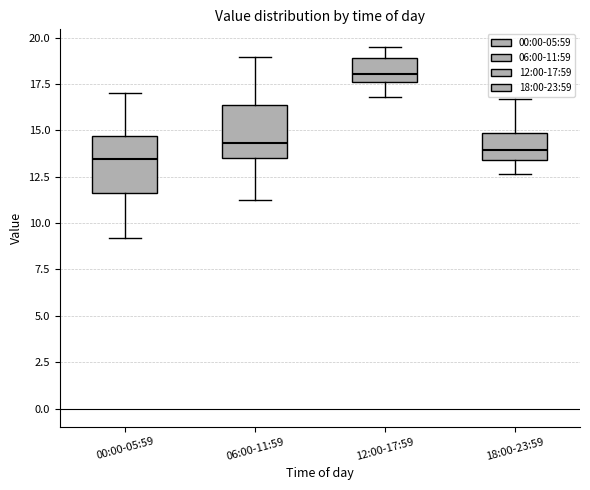

Reading left to right, transcribe this box plot: for each box, give where its median line is, the range the box spans, and where its two whiskers end, as read against the y-axis. The values are not printed on the chart, so give them approximately, as read against the axis.

00:00-05:59: median 13.5, box 11.5 to 14.5, whiskers 9.0 to 17.0
06:00-11:59: median 14.5, box 13.5 to 16.5, whiskers 11.5 to 19.0
12:00-17:59: median 18.0, box 17.5 to 19.0, whiskers 17.0 to 19.5
18:00-23:59: median 14.0, box 13.5 to 15.0, whiskers 12.5 to 16.5